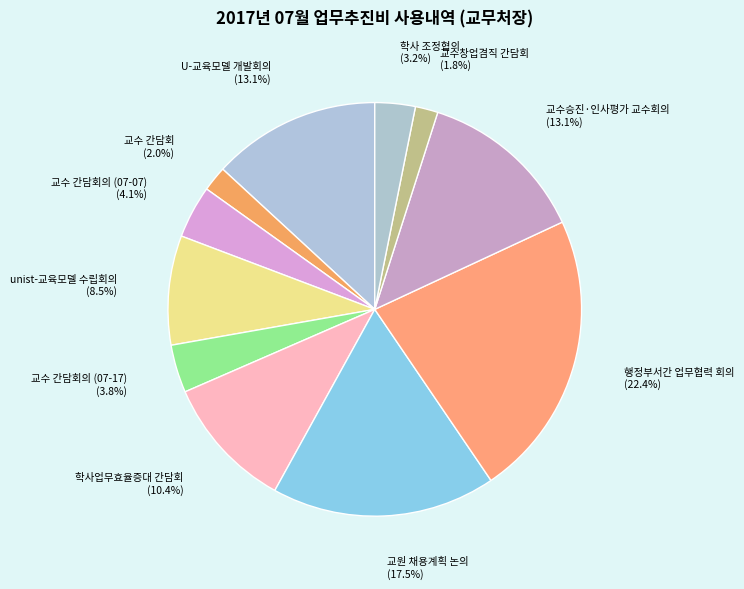

Count the number of slices in the pie.

11